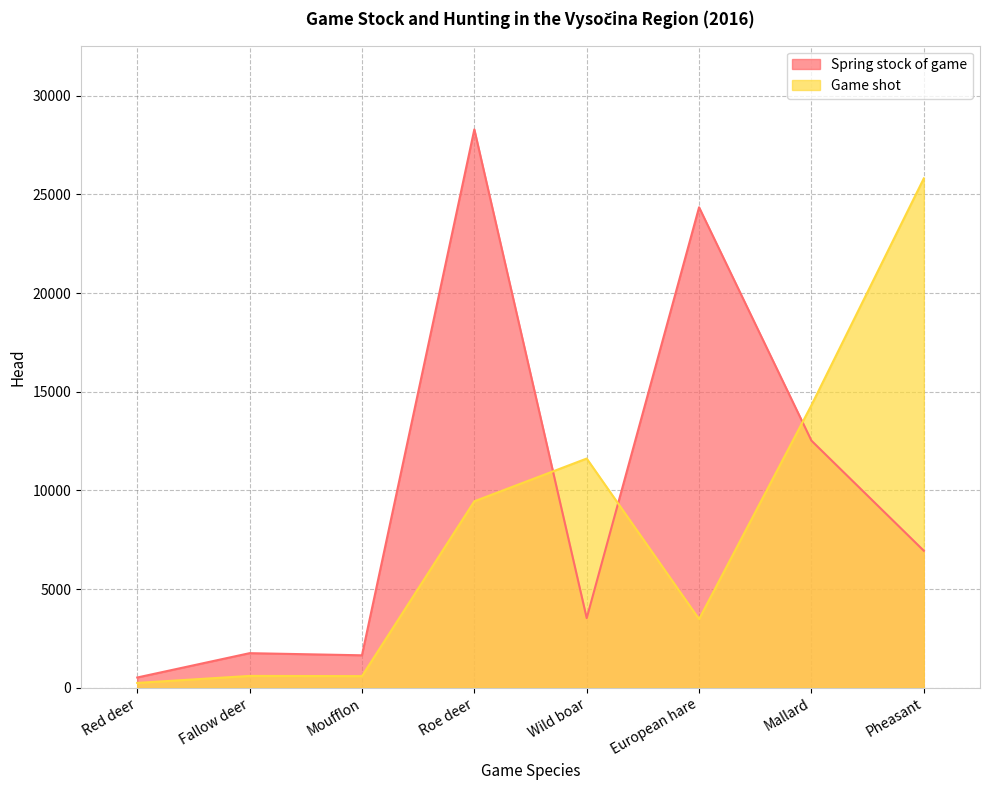

After their last crossing, which series has the higher values: Game shot or Spring stock of game?

Game shot